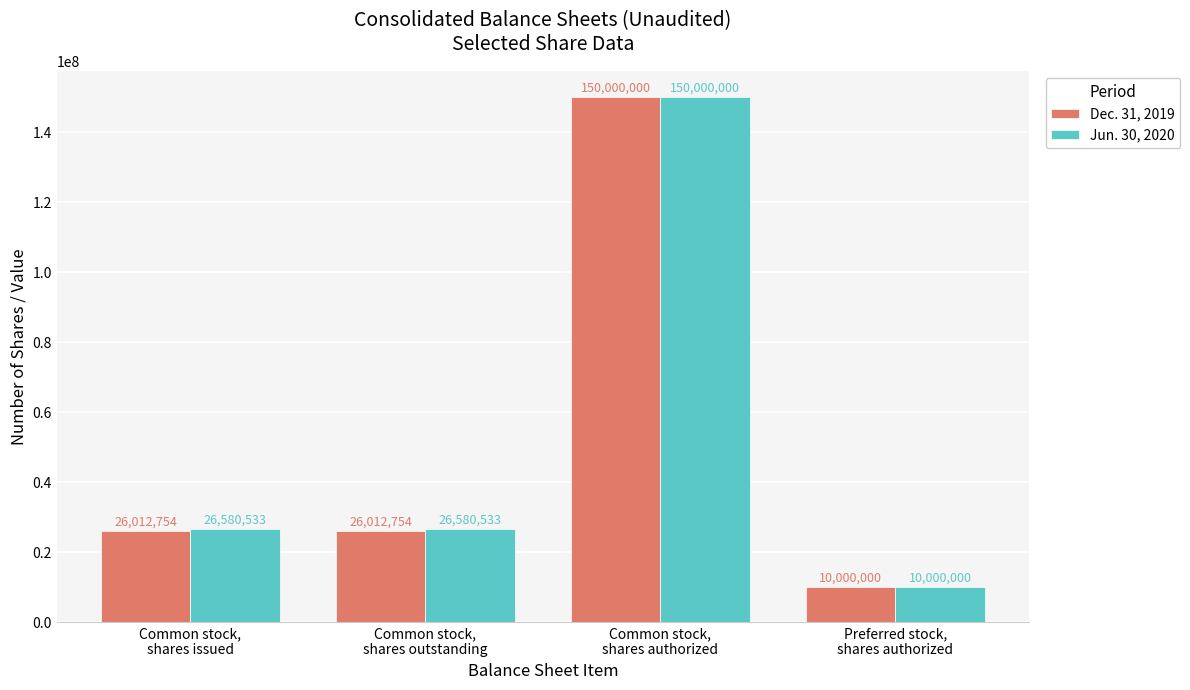

How many Dec. 31, 2019 values are between 26012754 and 150000000?

3